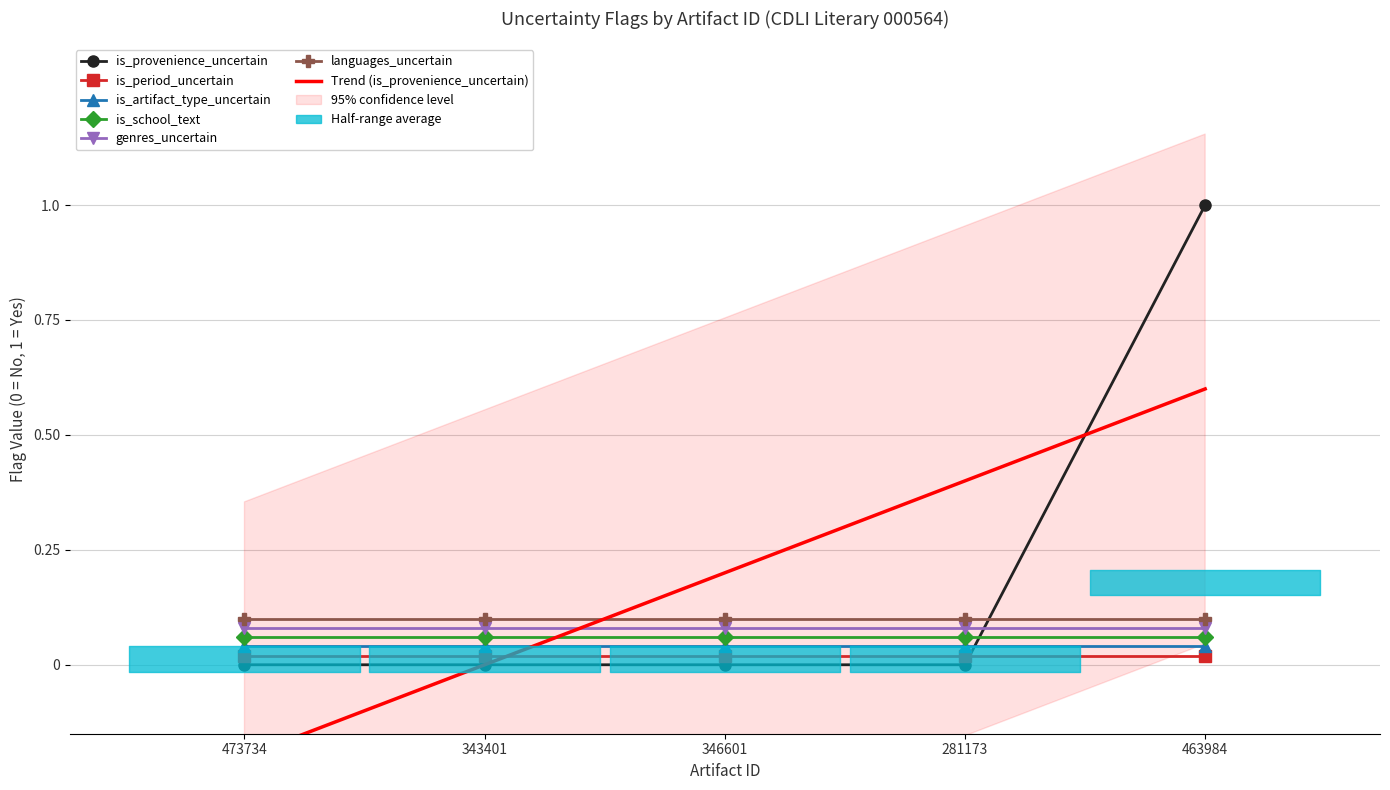

Which has a higher value, 346601 or 463984?

463984